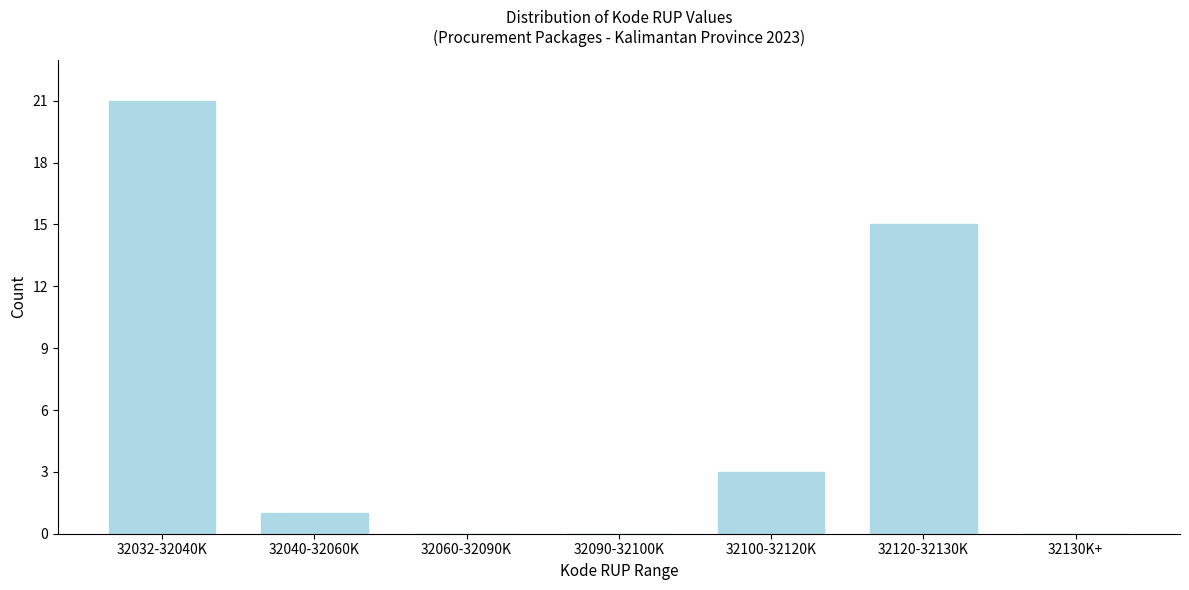

Reading left to right, what are all the values shown in this chart?

32032-32040K=21	32040-32060K=1	32060-32090K=0	32090-32100K=0	32100-32120K=3	32120-32130K=15	32130K+=0